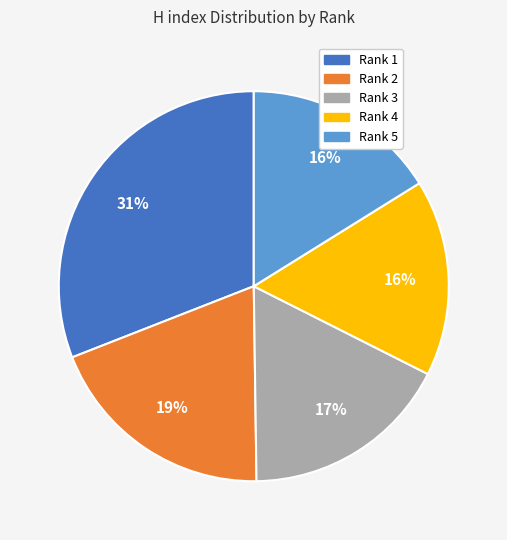

To the nearest percent, what is the average slice percentage?

20%